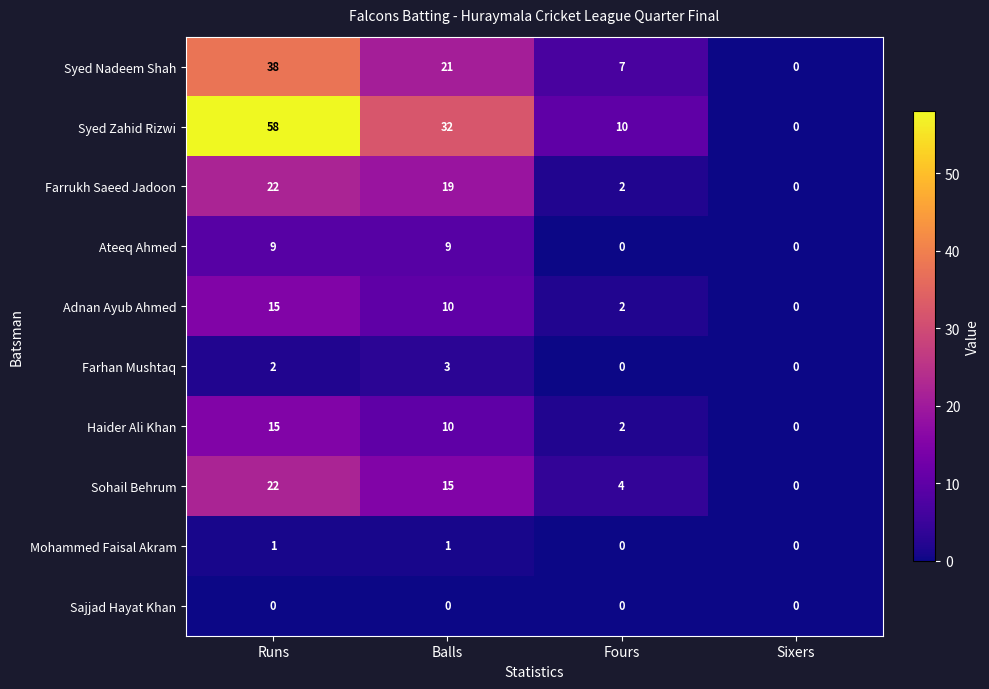

Is it true that Ateeq Ahmed equals -3 at Sixers?

False